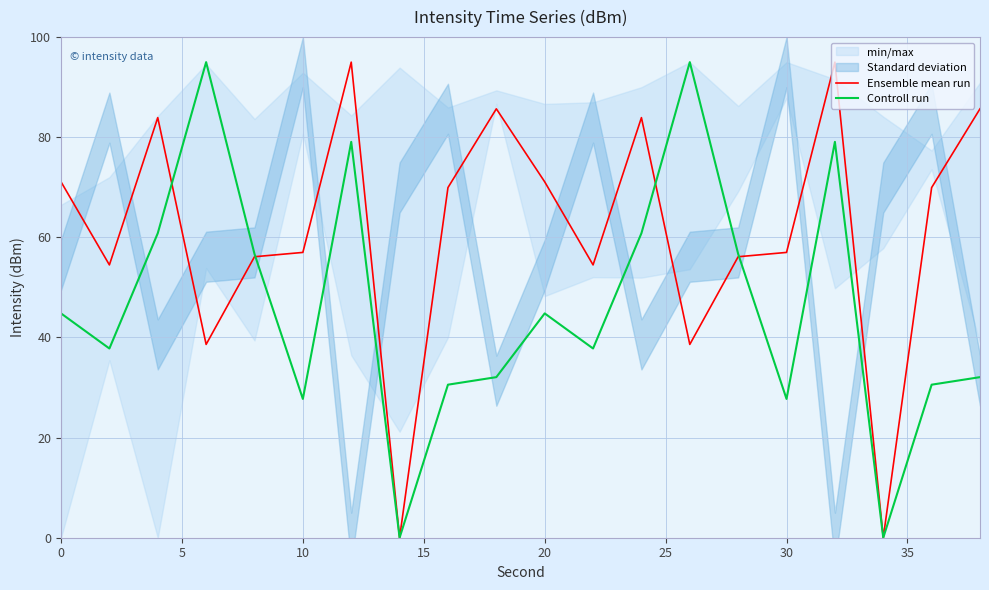

The Ensemble mean run series shows 80.9 at 10. True or false?

False